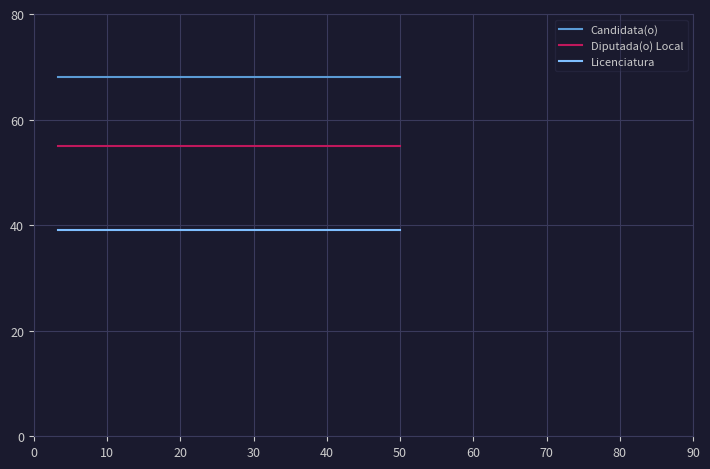

List the series in order of their peak value, highest first.

Candidata(o), Diputada(o) Local, Licenciatura